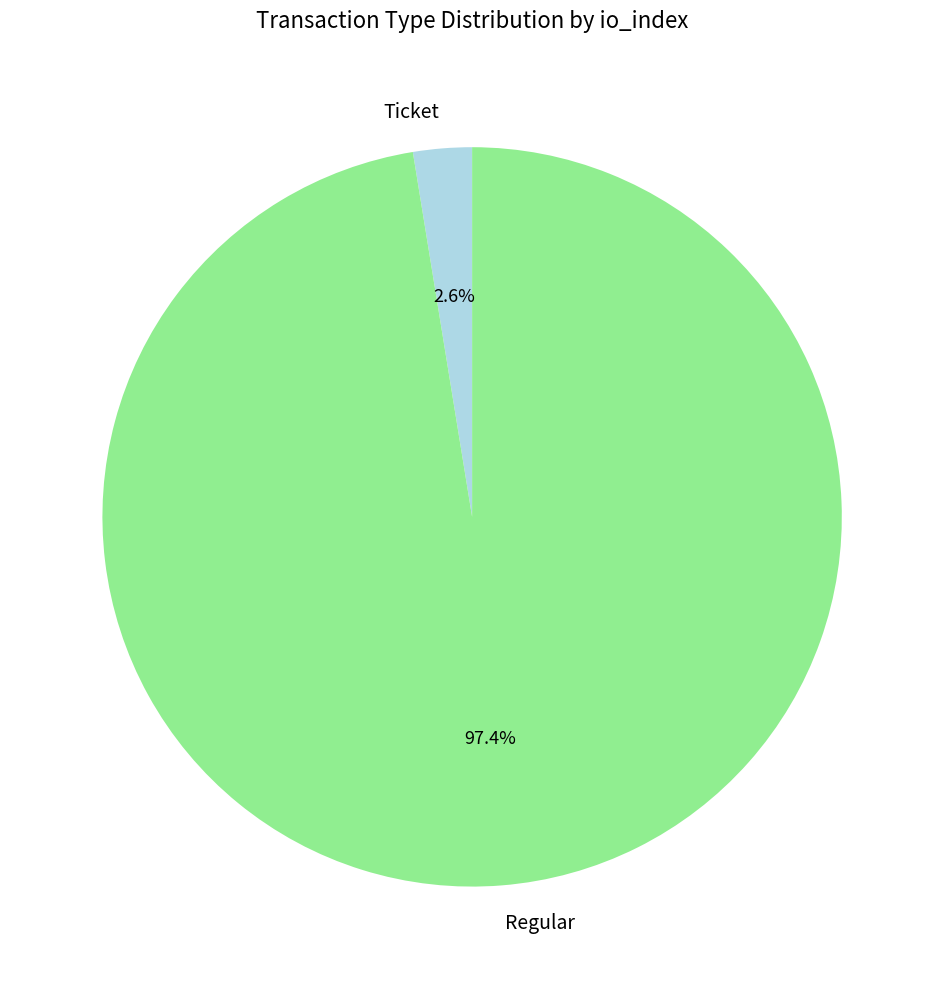

To the nearest percent, what percentage of the pie is Ticket?

3%